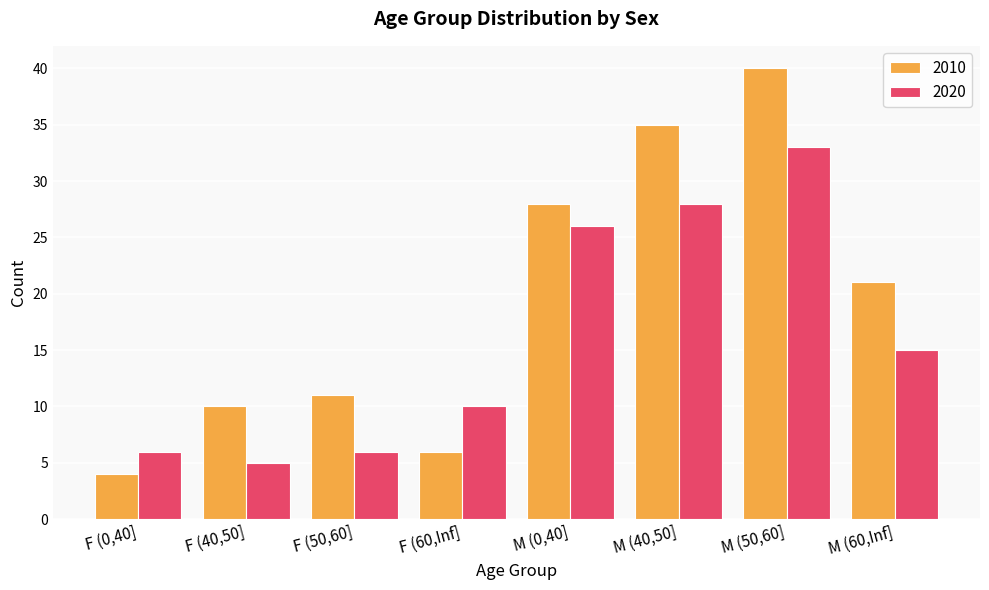

How many groups of bars are there?

8